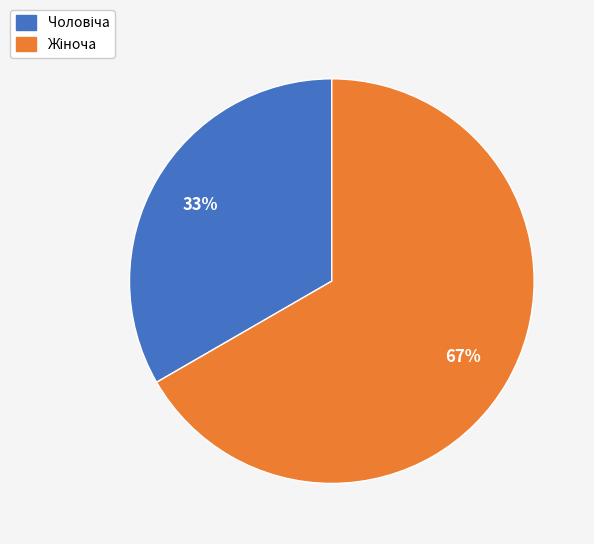

Is there a majority slice in this chart?

Yes